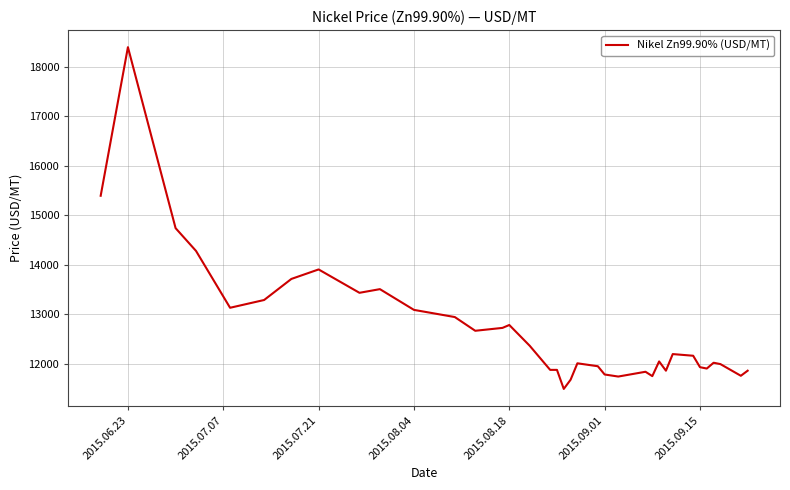

What is the minimum value shown in the chart?

11495.5